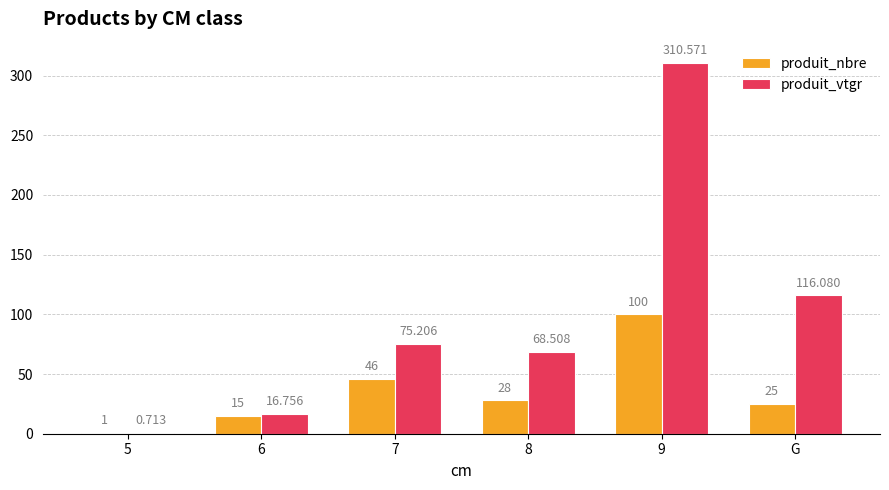

Are the bars horizontal?

No